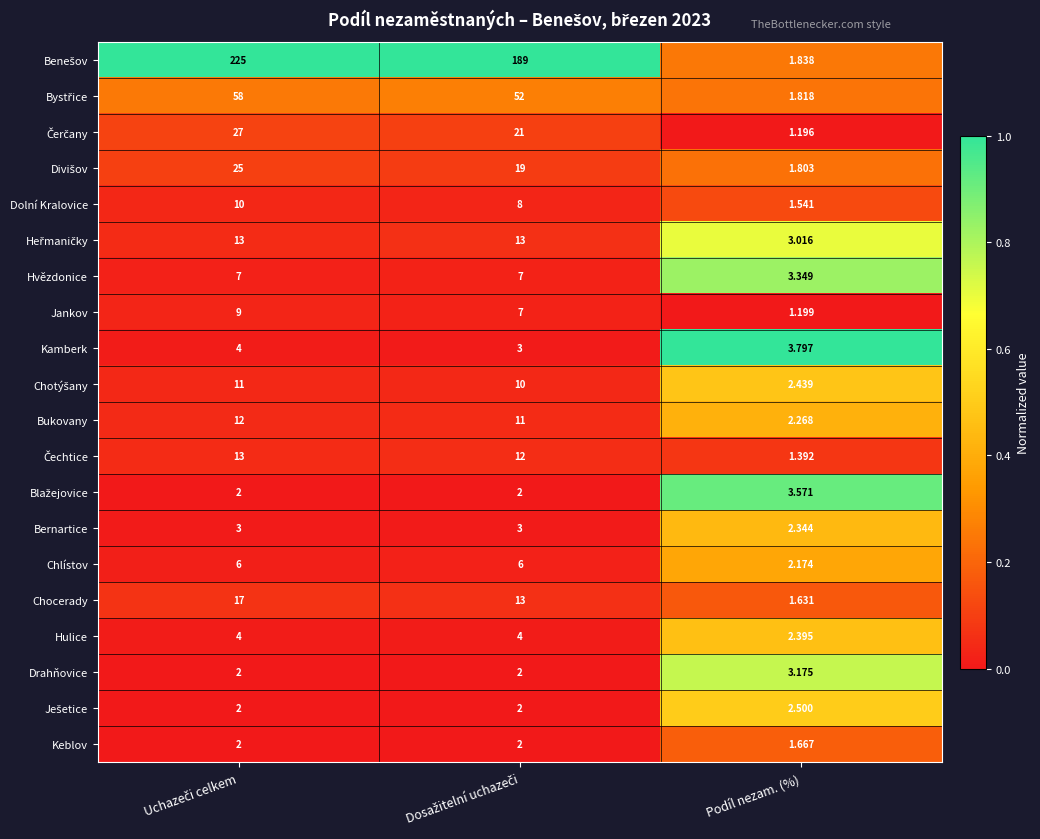

At which label does Hvězdonice reach its minimum?

Podíl nezam. (%)